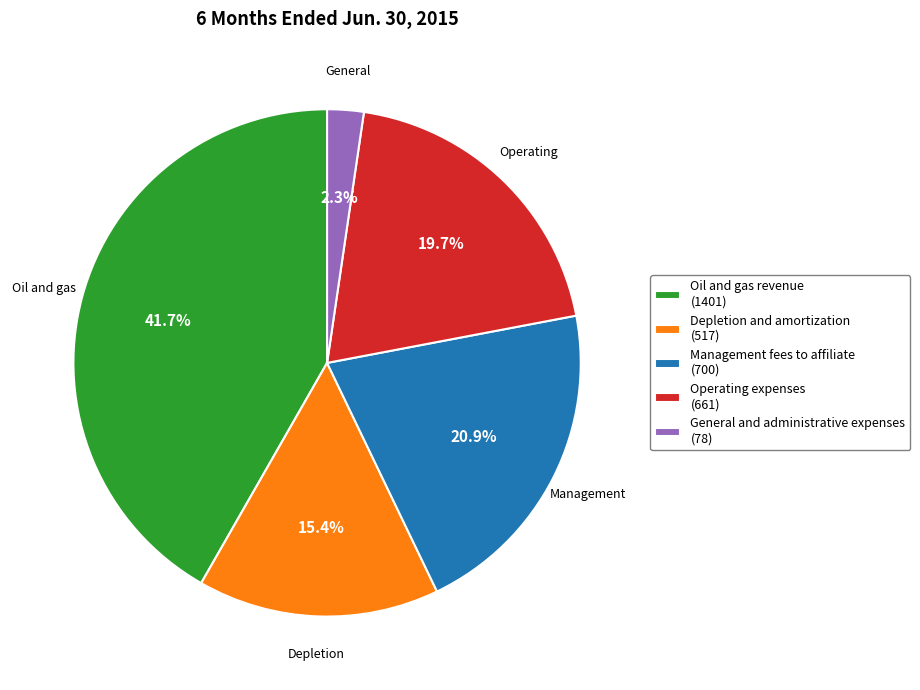

Approximately how many times larger is the value at Depletion and amortization (517) compared to Oil and gas revenue (1401)?

0.4